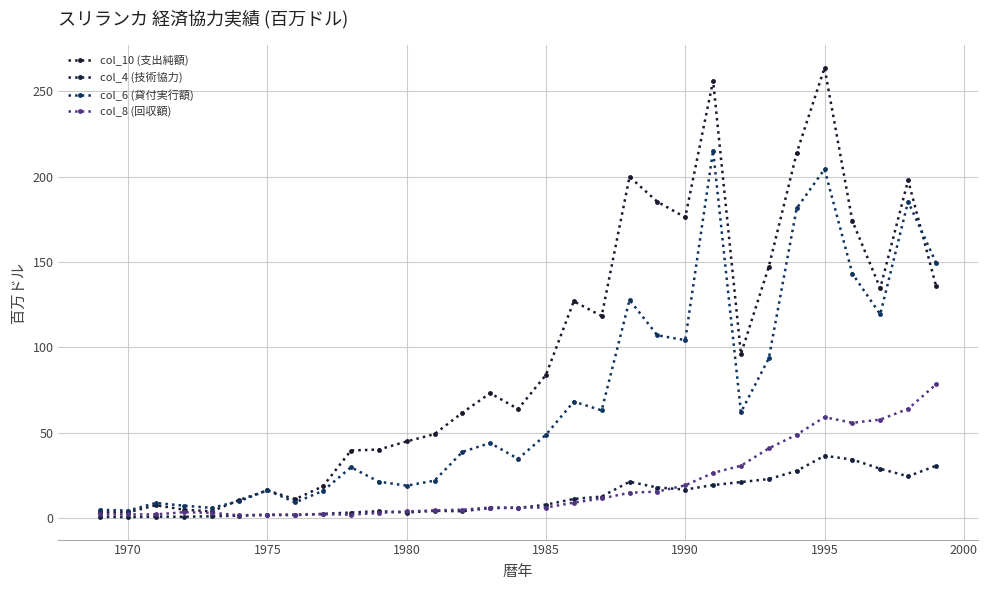

Which category has the lowest value in the col_6 (貸付実行額) series?

1970